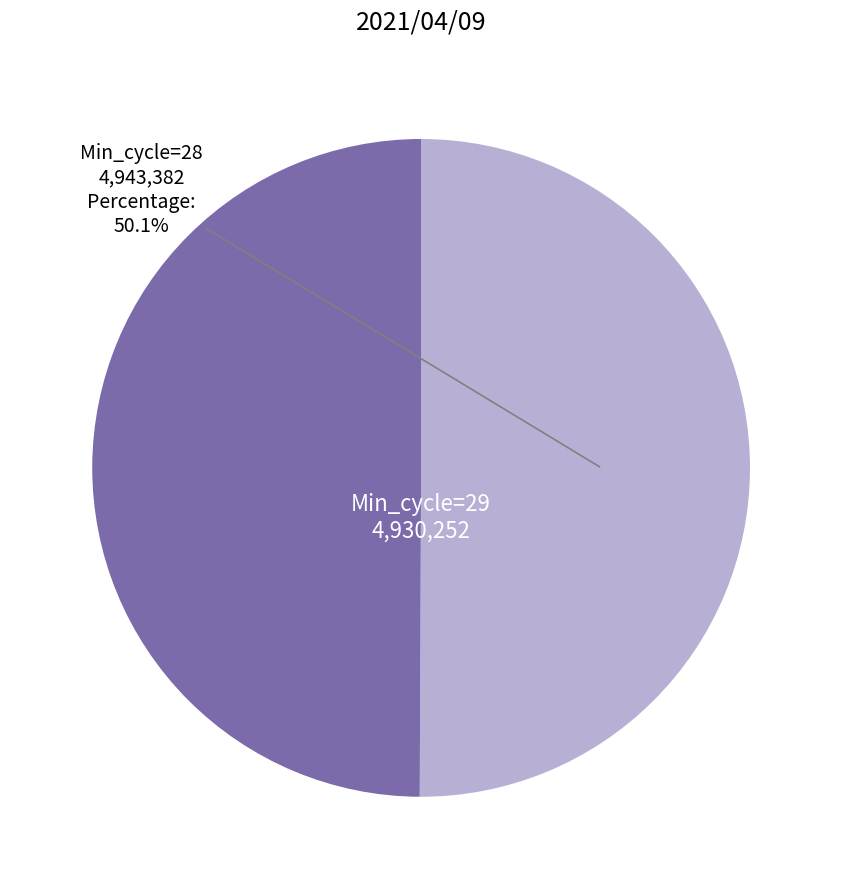

Does any single category account for the majority?

Yes